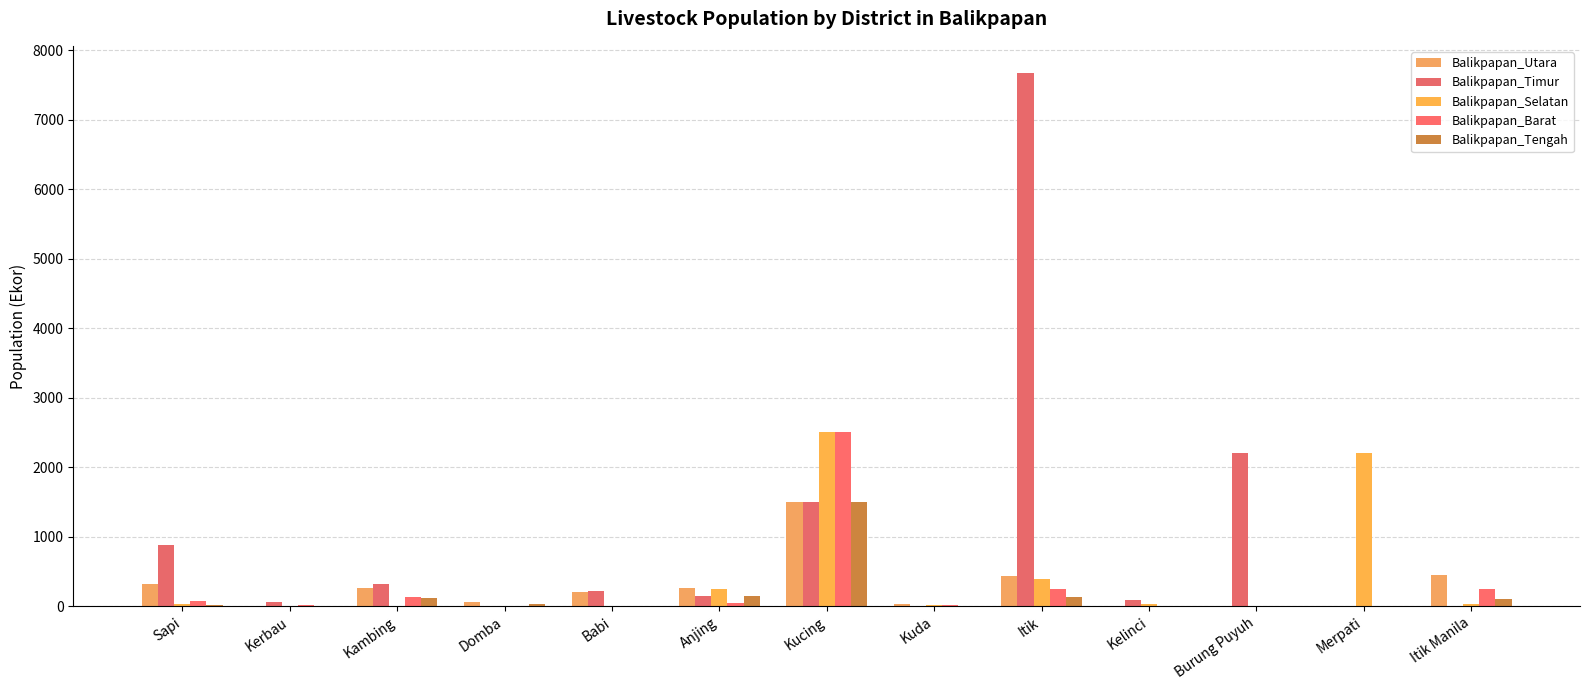

Are the bars grouped side by side (vs. stacked)?

Yes